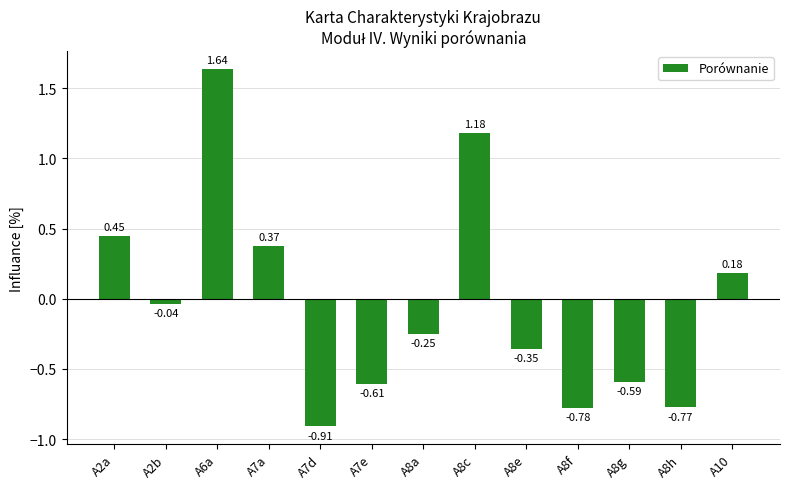

What position from the left is A7e?

6